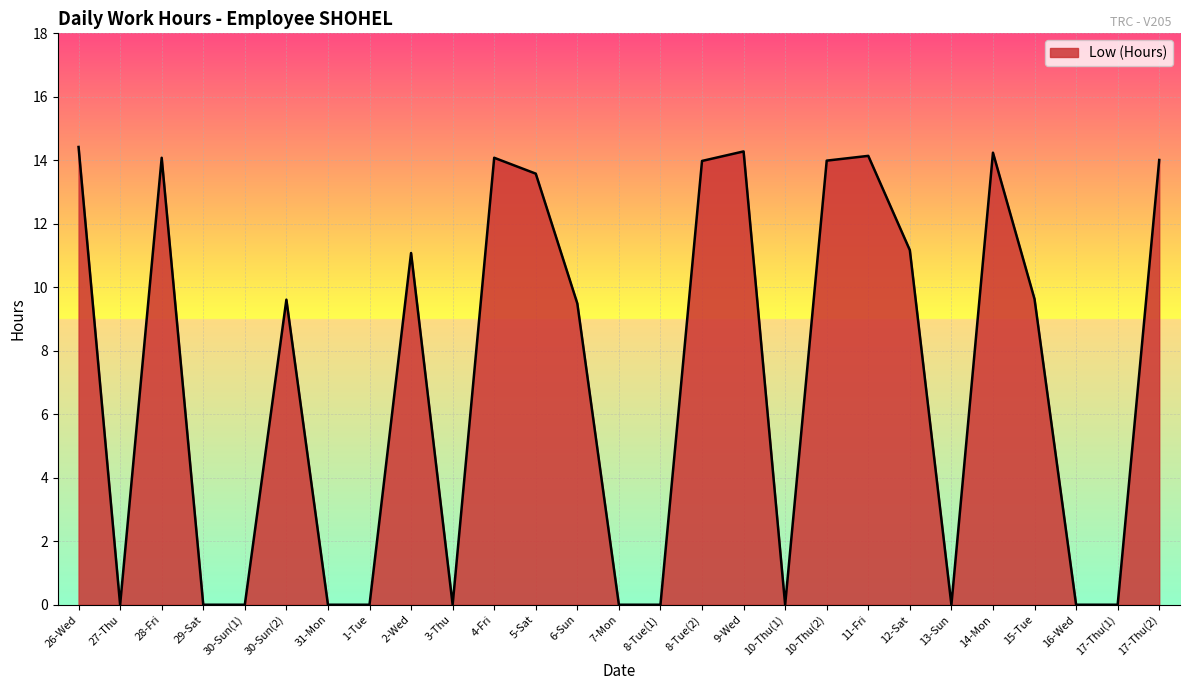

The chart shows a value of 14.4 at 26-Wed. True or false?

True